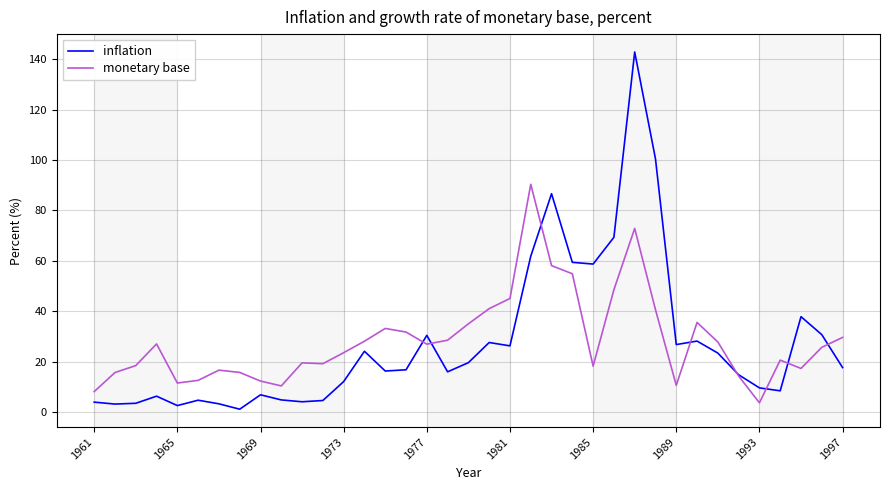

What is the difference between the second highest and second lowest values in the inflation series?

97.8